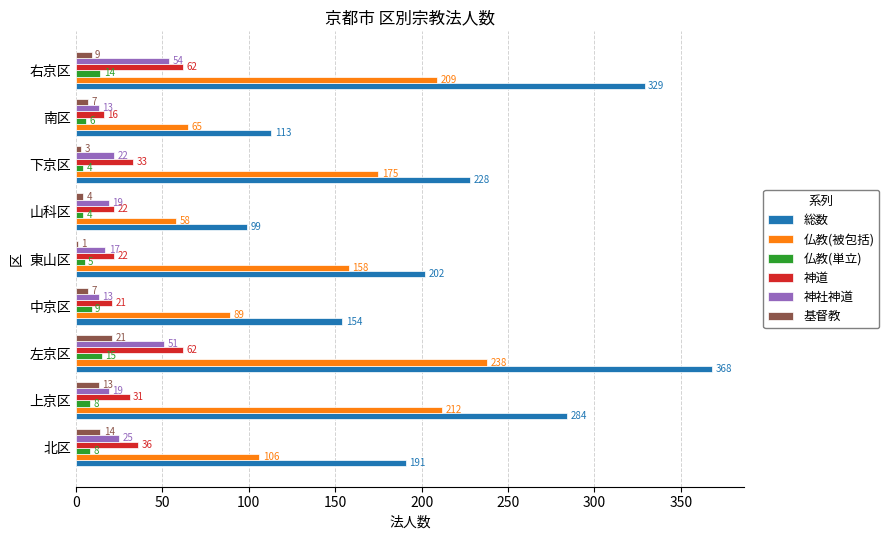

Which category has the highest value in the 神社神道 series?

右京区